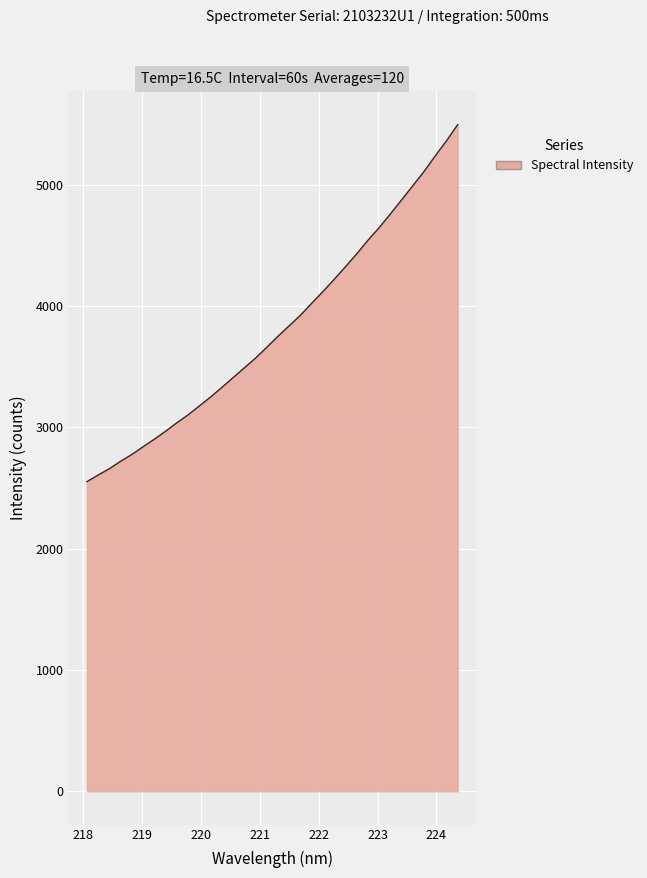

What is the average value?

3813.9